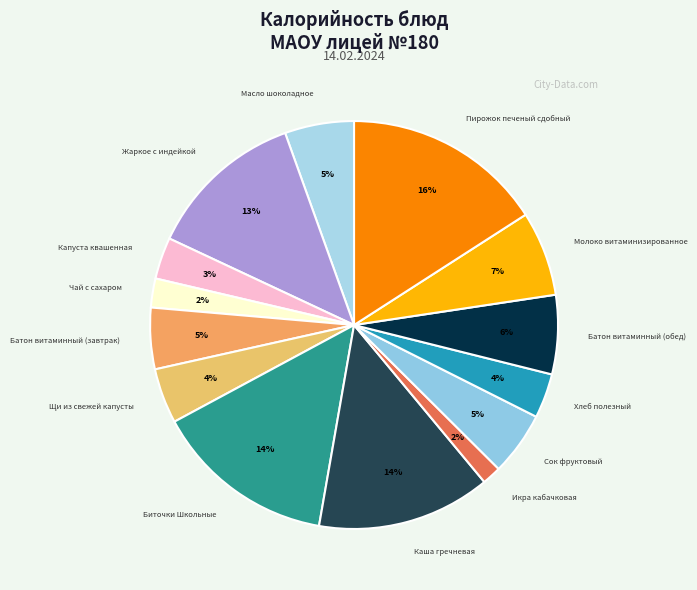

How many segments does this pie chart have?

14